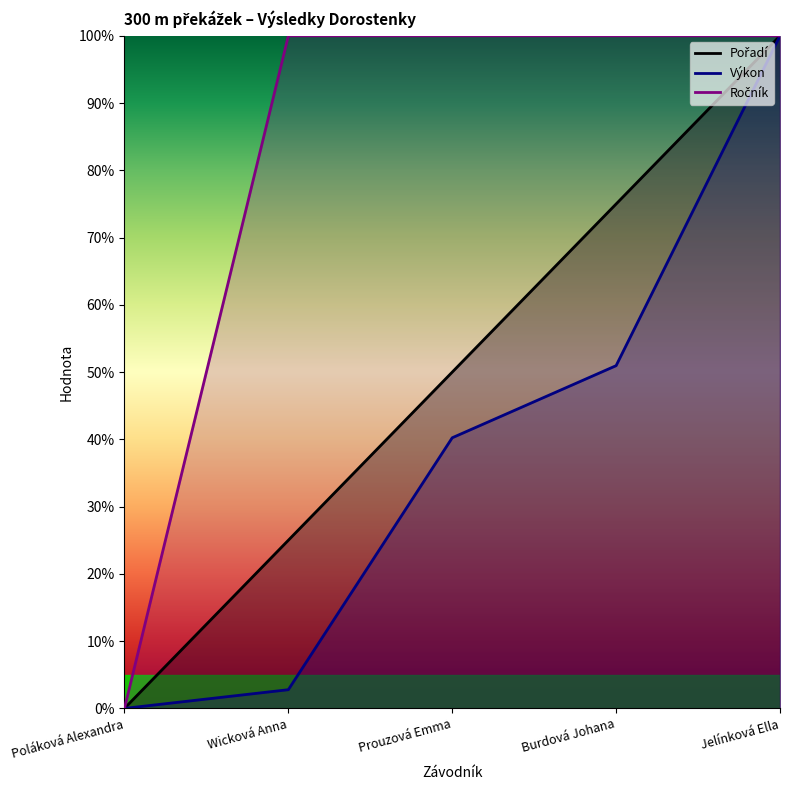

At which label does Ročník reach its peak?

Wicková Anna